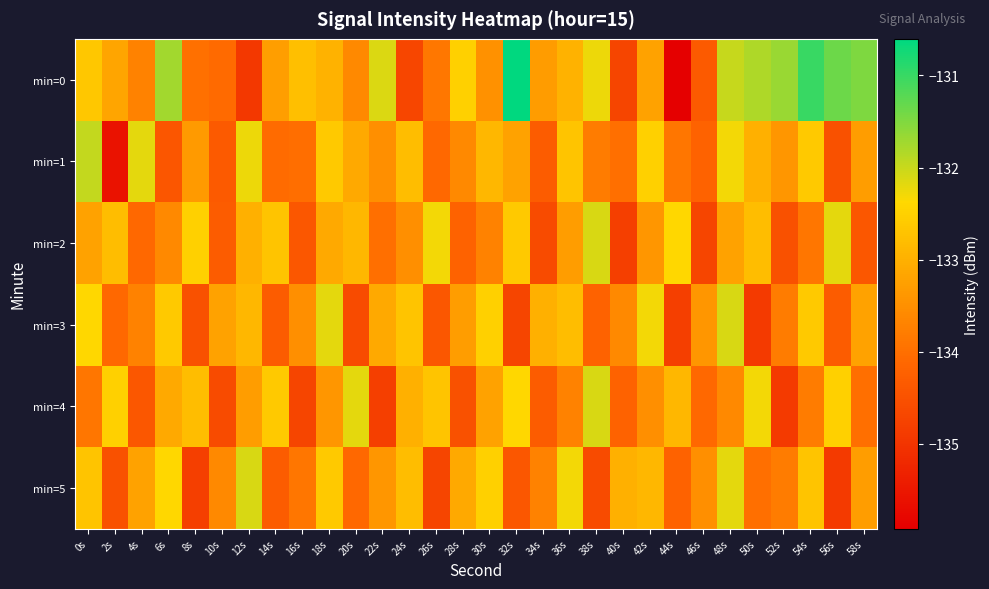

Reading left to right, what are all the values shown in this chart?

min=0: 0s=-132.7	2s=-133.2	4s=-133.7	6s=-131.7	8s=-134.0	10s=-134.1	12s=-134.9	14s=-133.3	16s=-132.8	18s=-133.0	20s=-133.6	22s=-132.1	24s=-134.7	26s=-133.9	28s=-132.5	30s=-133.5	32s=-130.6	34s=-133.3	36s=-133.0	38s=-132.3	40s=-134.7	42s=-133.2	44s=-135.9	46s=-134.4	48s=-132.0	50s=-131.8	52s=-131.7	54s=-131.0	56s=-131.4	58s=-131.5
min=1: 0s=-132.0	2s=-135.6	4s=-132.2	6s=-134.4	8s=-133.3	10s=-134.3	12s=-132.3	14s=-134.1	16s=-134.0	18s=-132.6	20s=-133.1	22s=-133.5	24s=-132.8	26s=-134.1	28s=-133.6	30s=-132.9	32s=-133.2	34s=-134.3	36s=-132.7	38s=-133.8	40s=-134.0	42s=-132.5	44s=-133.9	46s=-134.2	48s=-132.3	50s=-133.0	52s=-133.4	54s=-132.6	56s=-134.5	58s=-133.3
min=2: 0s=-133.2	2s=-132.8	4s=-134.1	6s=-133.6	8s=-132.5	10s=-134.3	12s=-133.0	14s=-132.7	16s=-134.4	18s=-133.1	20s=-132.9	22s=-134.0	24s=-133.5	26s=-132.3	28s=-134.2	30s=-133.7	32s=-132.6	34s=-134.6	36s=-133.3	38s=-132.1	40s=-134.8	42s=-133.4	44s=-132.4	46s=-134.7	48s=-133.2	50s=-132.8	52s=-134.5	54s=-133.9	56s=-132.2	58s=-134.4
min=3: 0s=-132.4	2s=-134.1	4s=-133.7	6s=-132.6	8s=-134.5	10s=-133.2	12s=-132.9	14s=-134.3	16s=-133.5	18s=-132.2	20s=-134.6	22s=-133.1	24s=-132.7	26s=-134.4	28s=-133.3	30s=-132.5	32s=-134.7	34s=-133.0	36s=-132.8	38s=-134.2	40s=-133.6	42s=-132.3	44s=-134.8	46s=-133.4	48s=-132.1	50s=-134.9	52s=-133.8	54s=-132.6	56s=-134.3	58s=-133.2
min=4: 0s=-133.9	2s=-132.5	4s=-134.4	6s=-133.1	8s=-132.8	10s=-134.6	12s=-133.3	14s=-132.6	16s=-134.7	18s=-133.4	20s=-132.2	22s=-134.8	24s=-133.0	26s=-132.7	28s=-134.5	30s=-133.2	32s=-132.4	34s=-134.3	36s=-133.7	38s=-132.1	40s=-134.2	42s=-133.5	44s=-132.9	46s=-134.1	48s=-133.6	50s=-132.3	52s=-134.9	54s=-133.8	56s=-132.5	58s=-134.0
min=5: 0s=-132.7	2s=-134.5	4s=-133.2	6s=-132.4	8s=-134.8	10s=-133.6	12s=-132.1	14s=-134.3	16s=-133.9	18s=-132.6	20s=-134.1	22s=-133.4	24s=-132.8	26s=-134.7	28s=-133.1	30s=-132.5	32s=-134.4	34s=-133.7	36s=-132.3	38s=-134.6	40s=-133.0	42s=-132.9	44s=-134.2	46s=-133.5	48s=-132.2	50s=-134.0	52s=-133.8	54s=-132.7	56s=-134.9	58s=-133.3